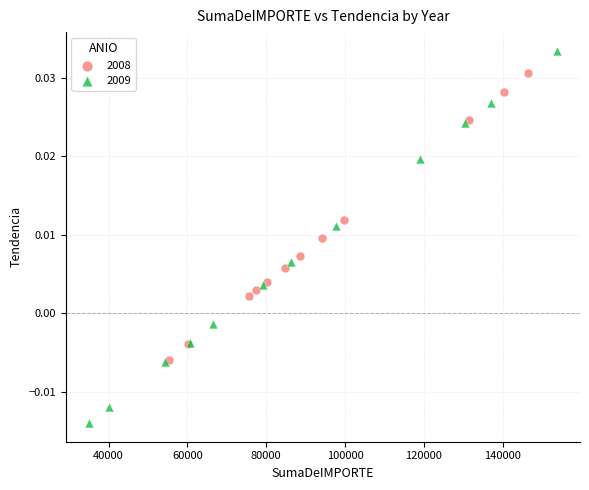

Which series contains the lowest Y value?

2009